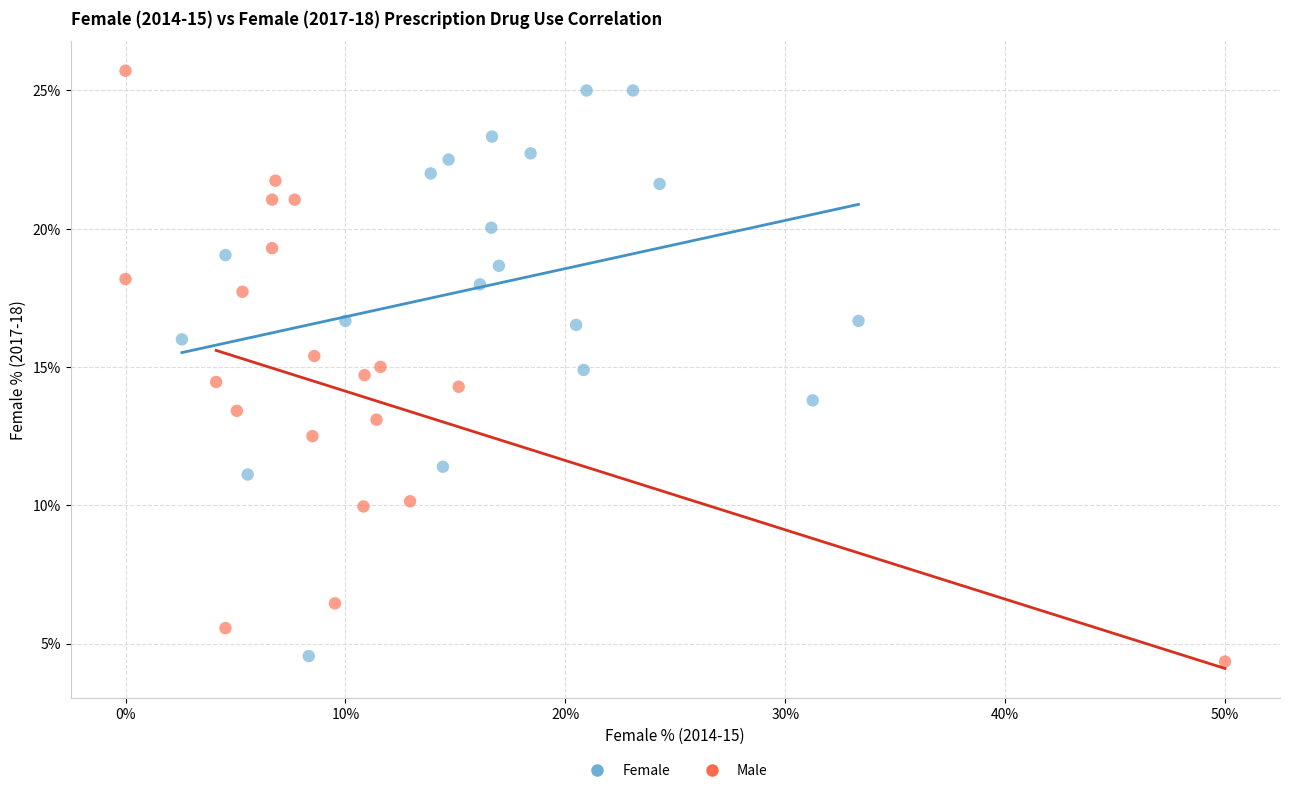

Which series contains the lowest Y value?

Male